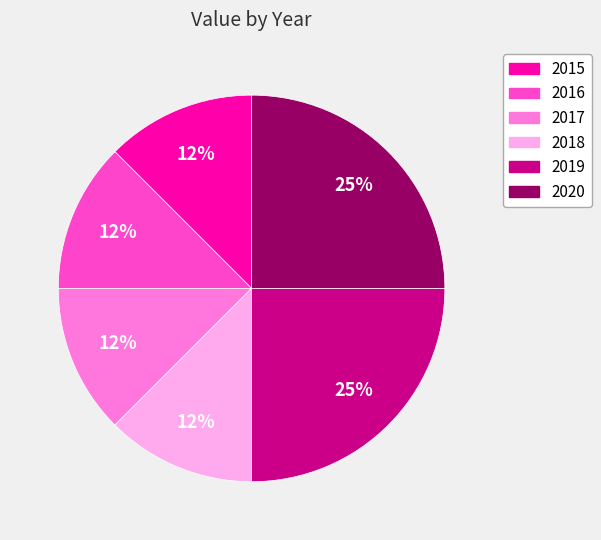

Count the number of slices in the pie.

6